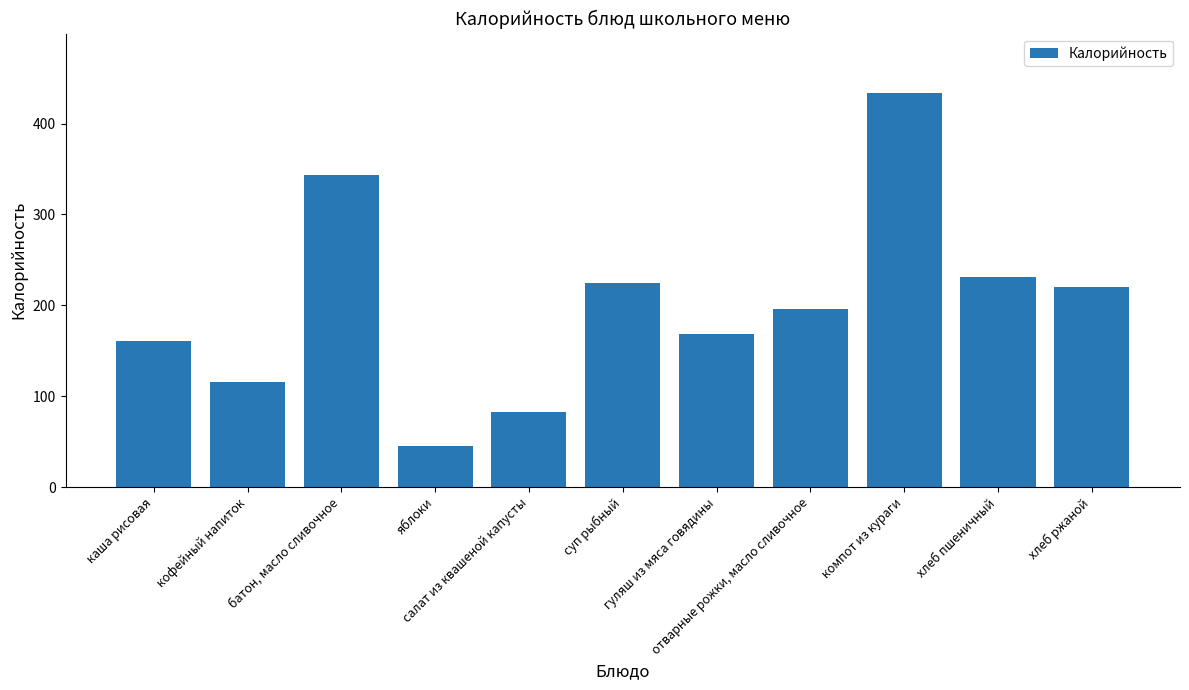

Are the bars grouped side by side (vs. stacked)?

No